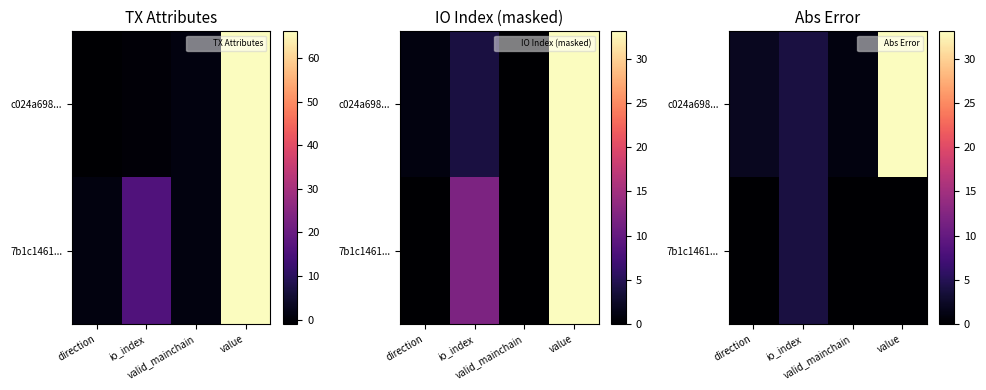

Is the value of 7b1c1461... at direction greater than the value of c024a698... at valid_mainchain?

No